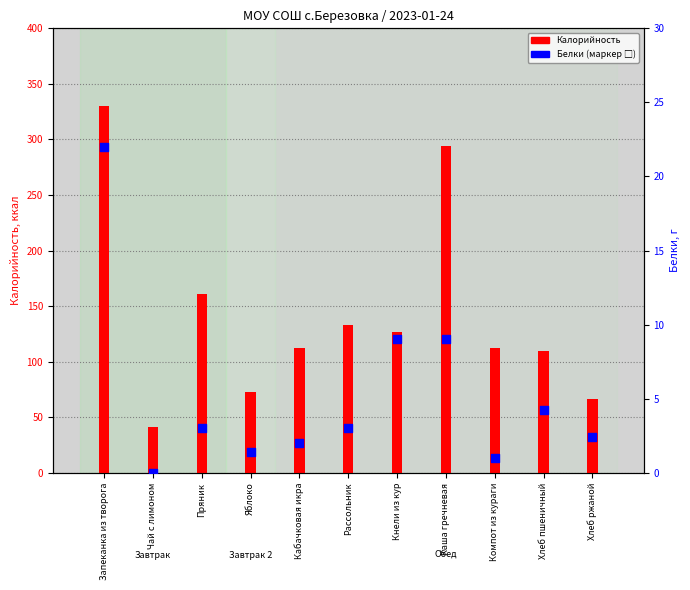

At how many categories does at least one series exceed 98?

8